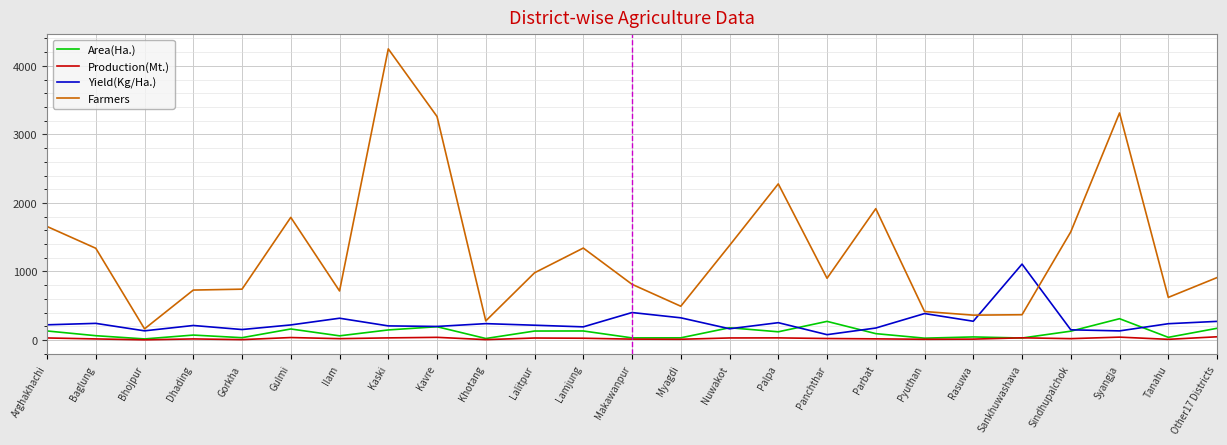

At which label does Farmers reach its minimum?

Bhojpur